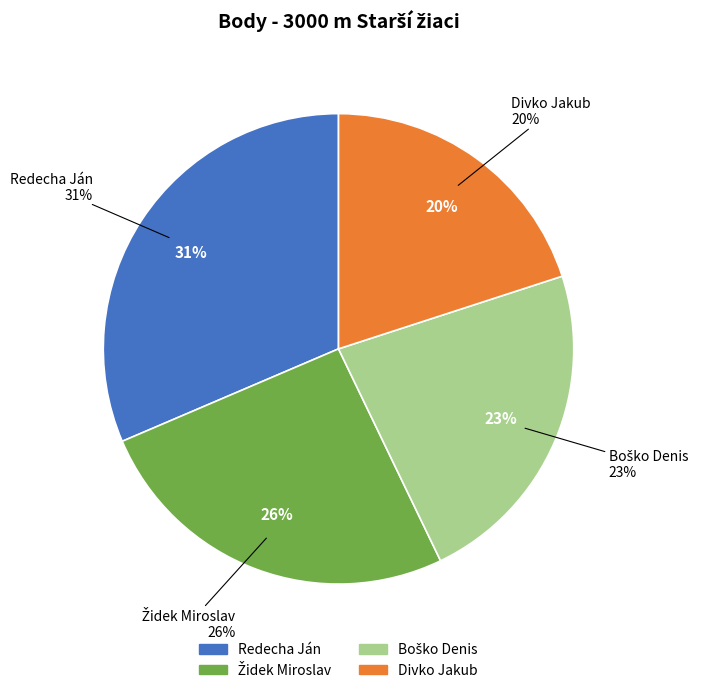

Combined, do Redecha Ján and Boško Denis account for over 50%?

Yes